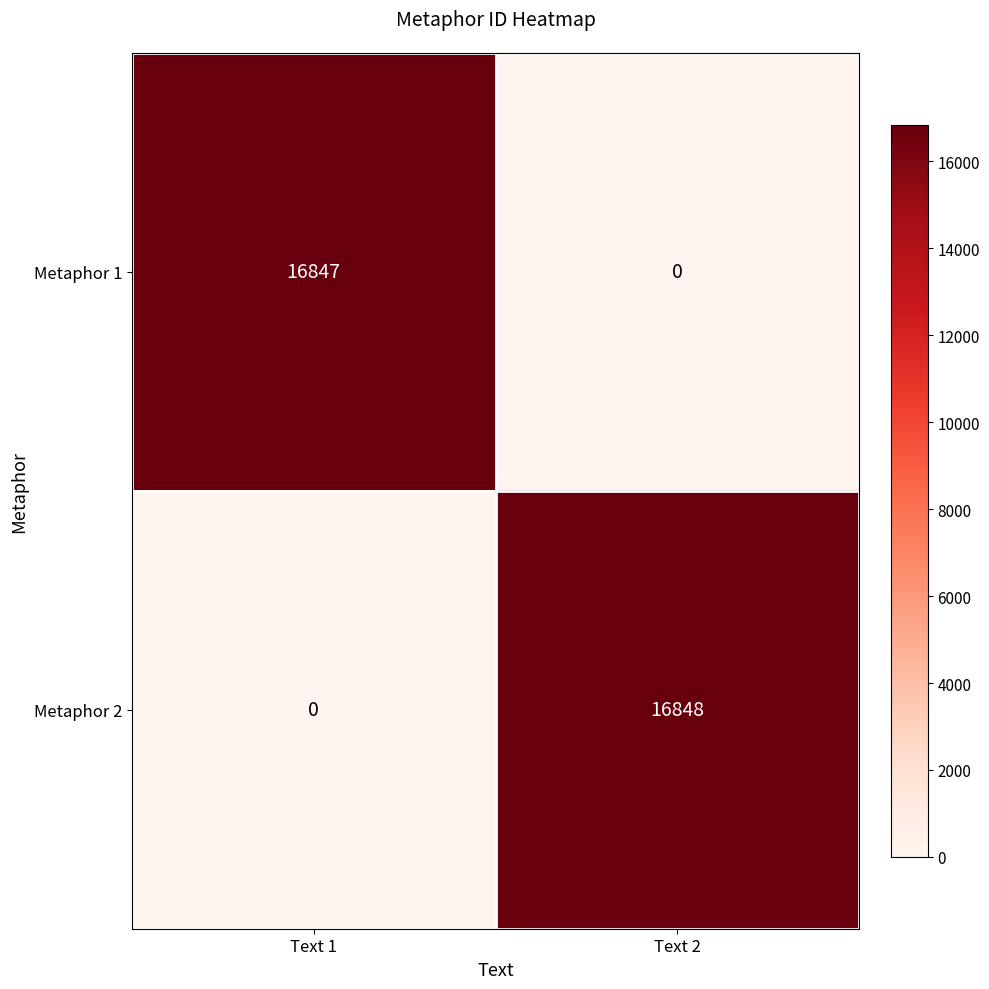

What is the maximum value shown in the chart?

16848